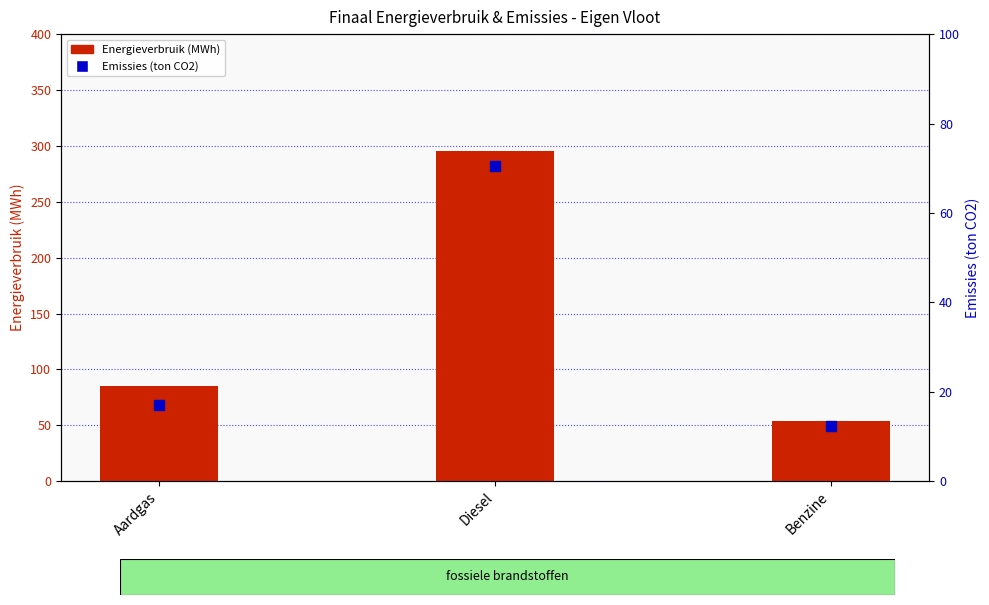

Which series has the largest Y range (max minus min)?

Energieverbruik (MWh)